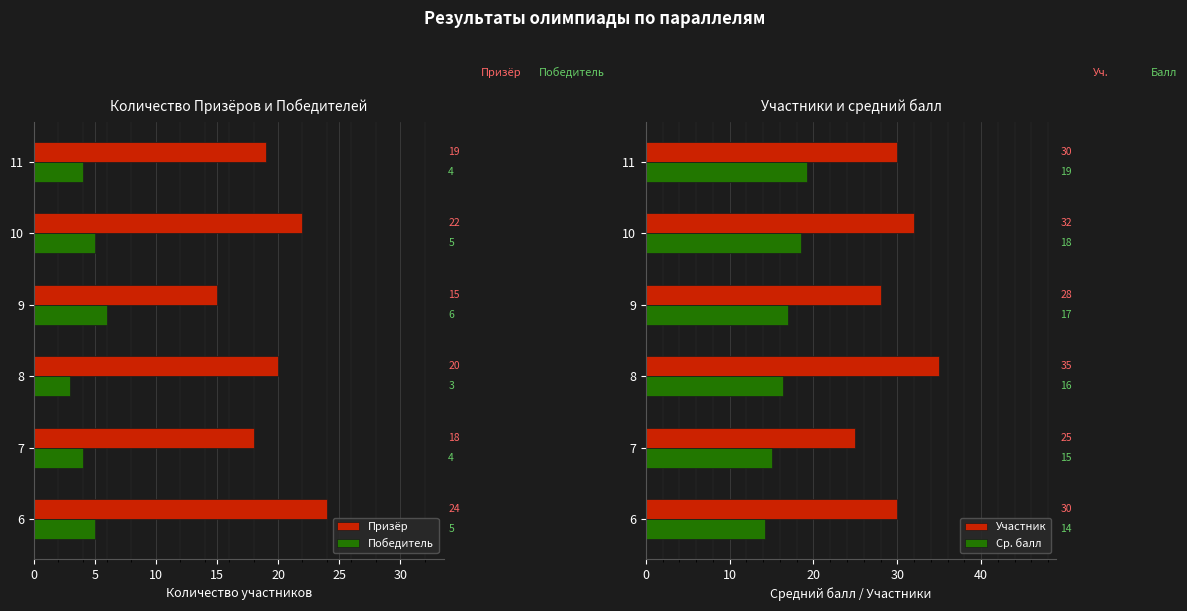

How many values in the Ср. балл series exceed 17?

2